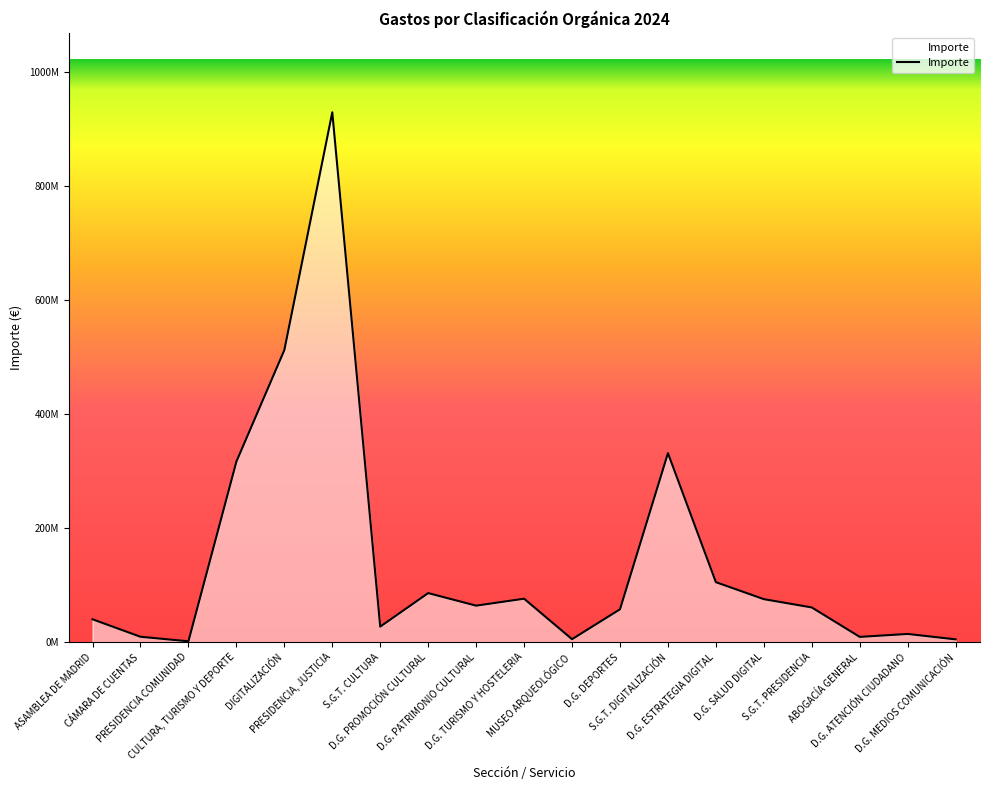

How many points are lower than both their immediate neighbors (excluding endpoints)?

5